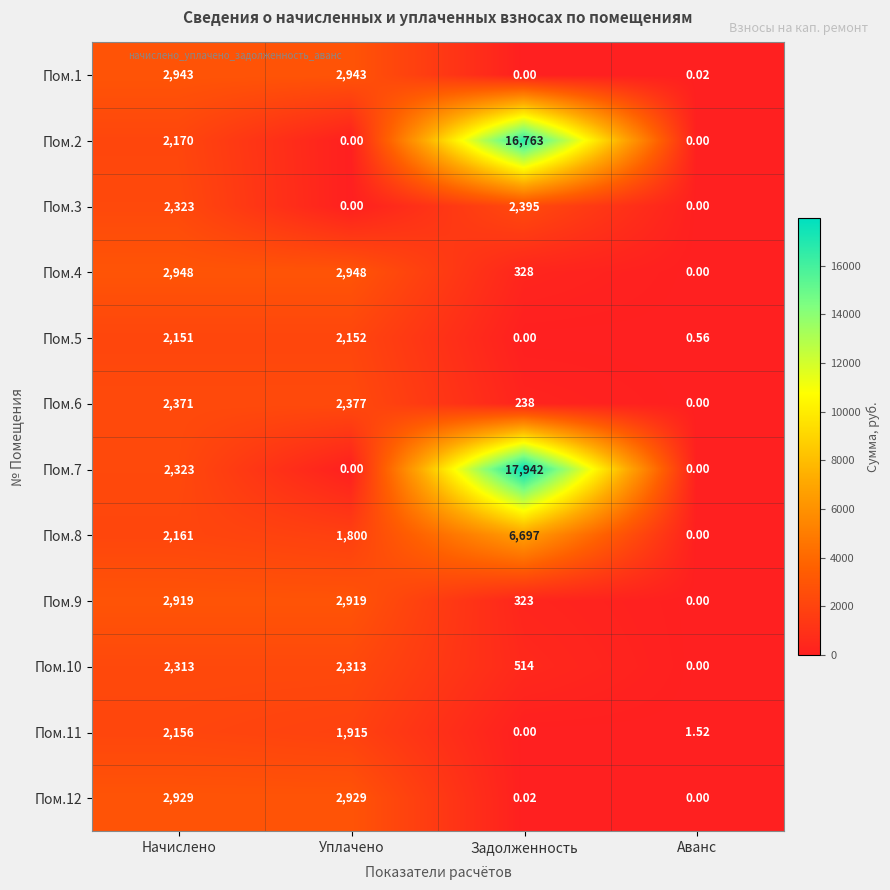

How many data points does each series have?

4